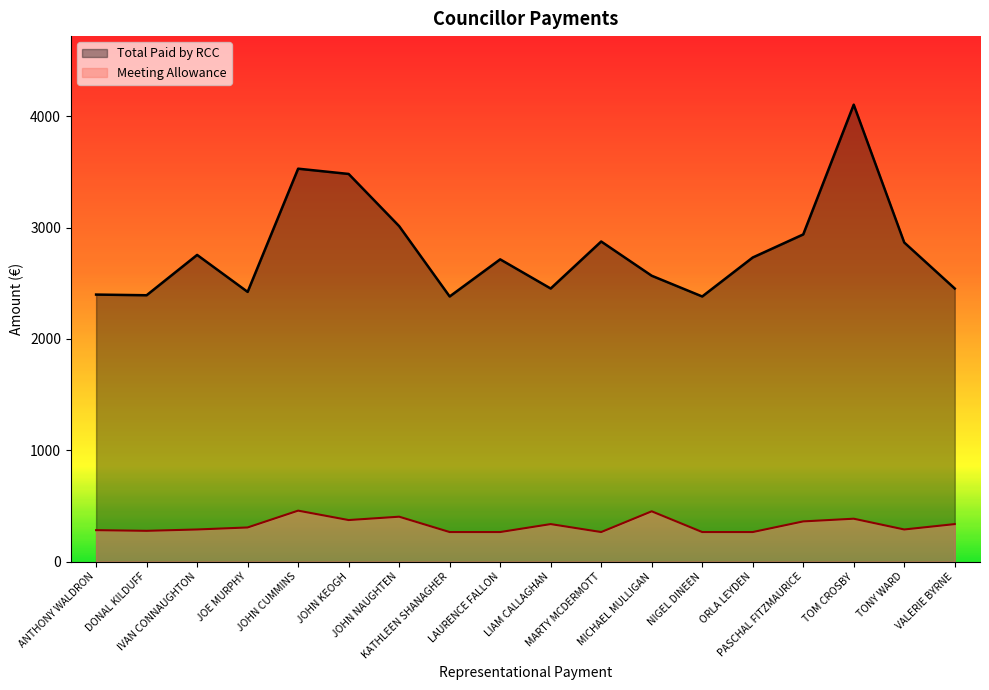

What is the value of the Meeting Allowance point at the 2nd from the left?

276.6